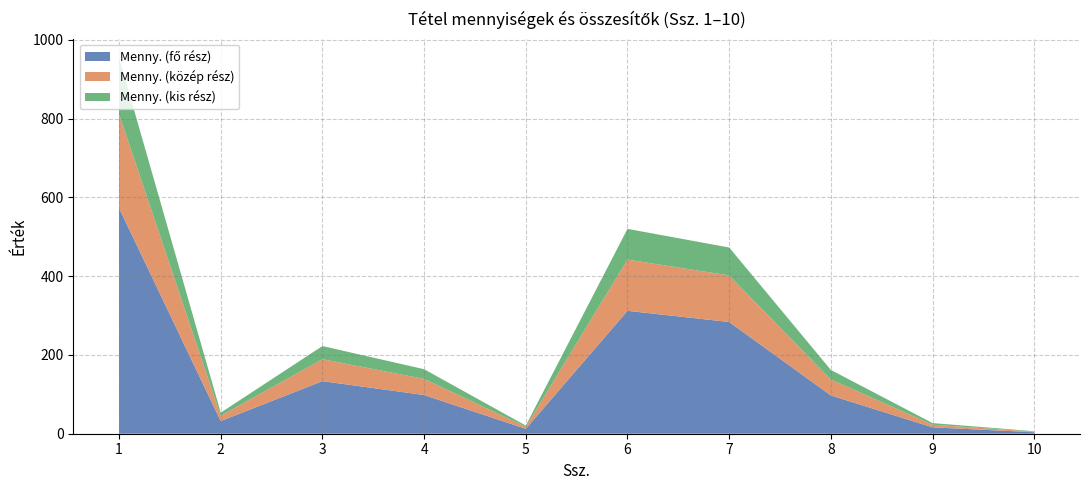

What is the total value across all series at 6?

520.0